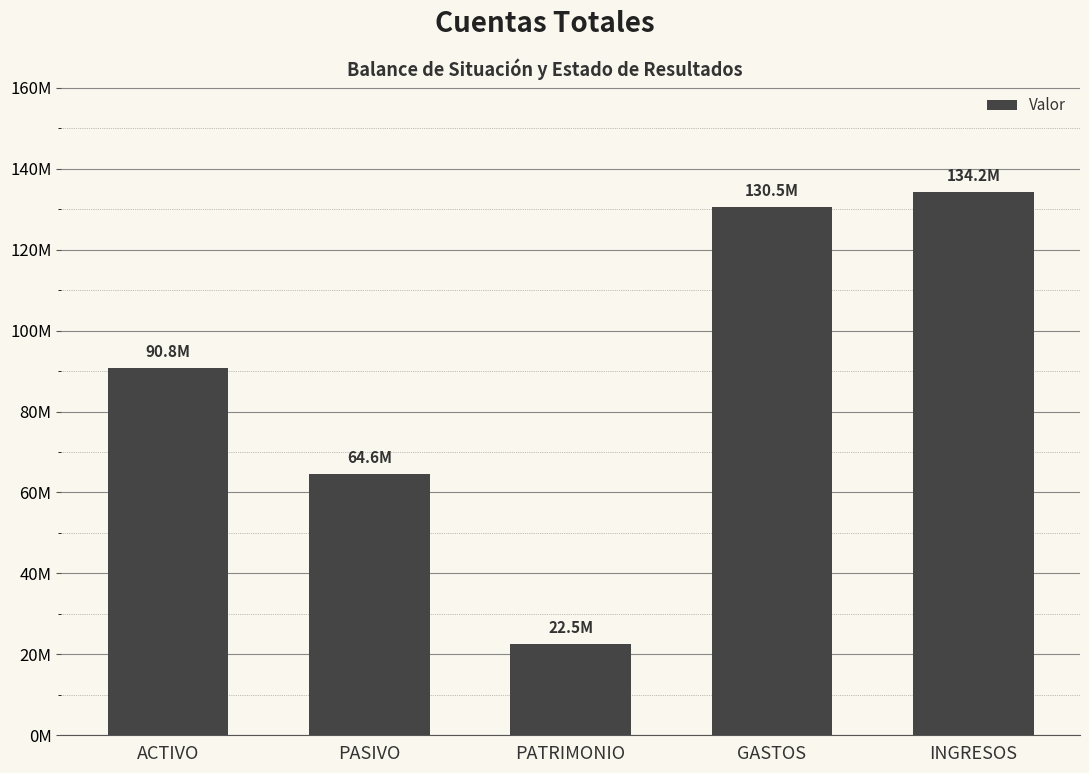

Rank the categories by value from highest to lowest.

INGRESOS, GASTOS, ACTIVO, PASIVO, PATRIMONIO